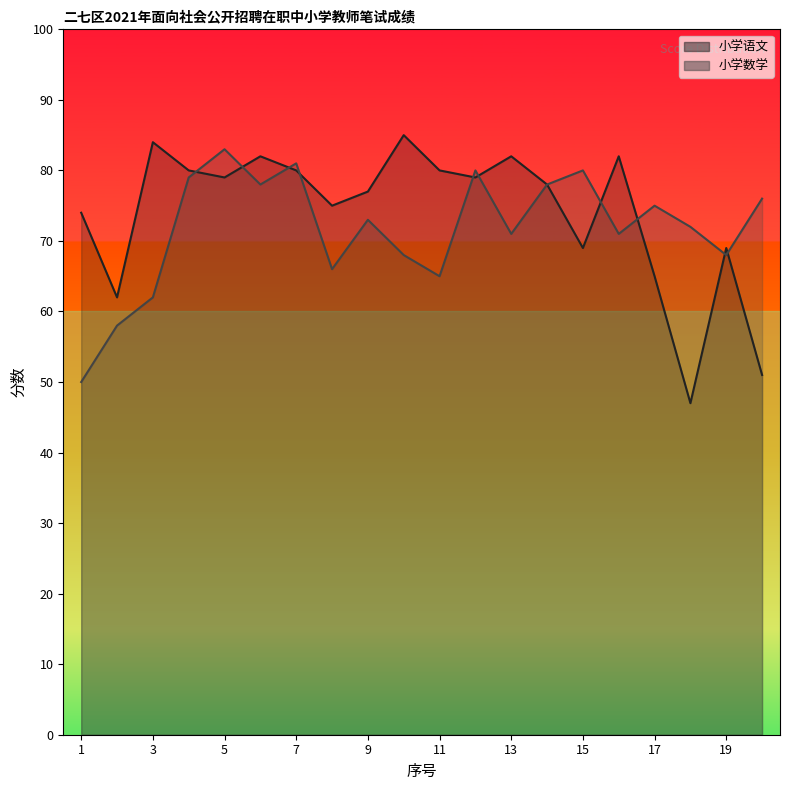

True or false: 小学数学 has a value of 28 at 17.

False